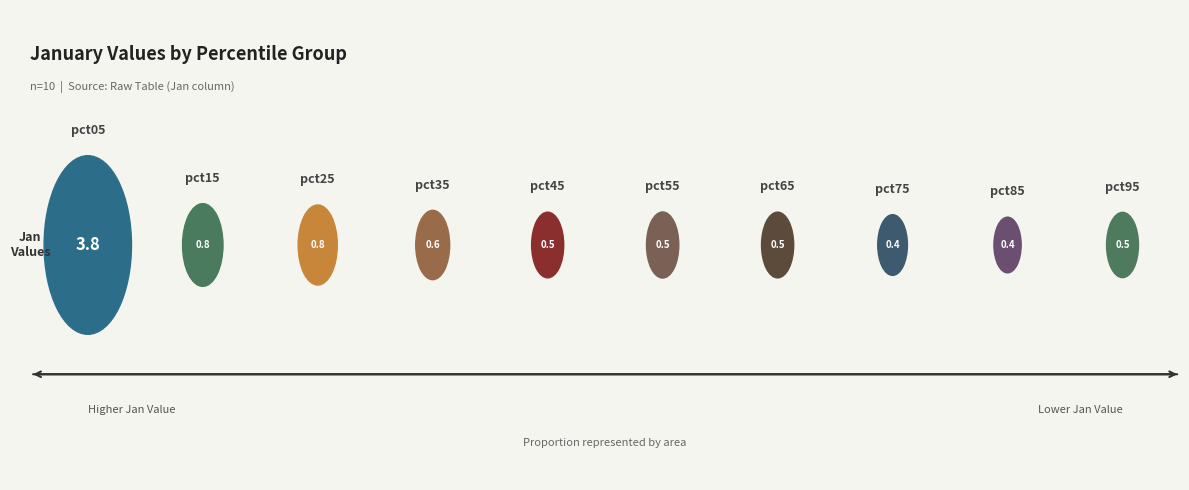

The pct95 slice represents 19% of the pie. True or false?

False